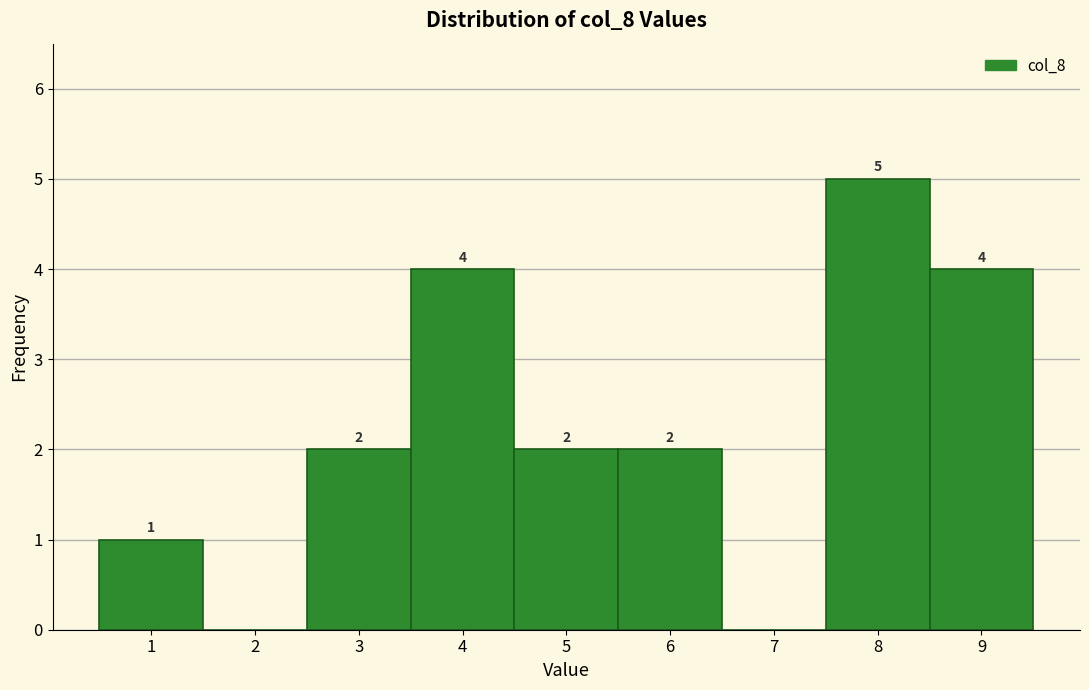

Over which range of the x-axis is the bar tallest?

7.5 to 8.5